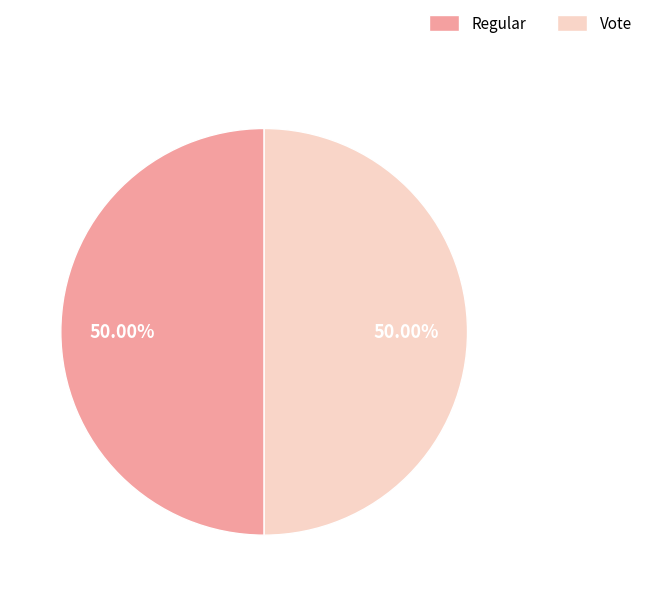

True or false: Vote accounts for 50% of the total.

True